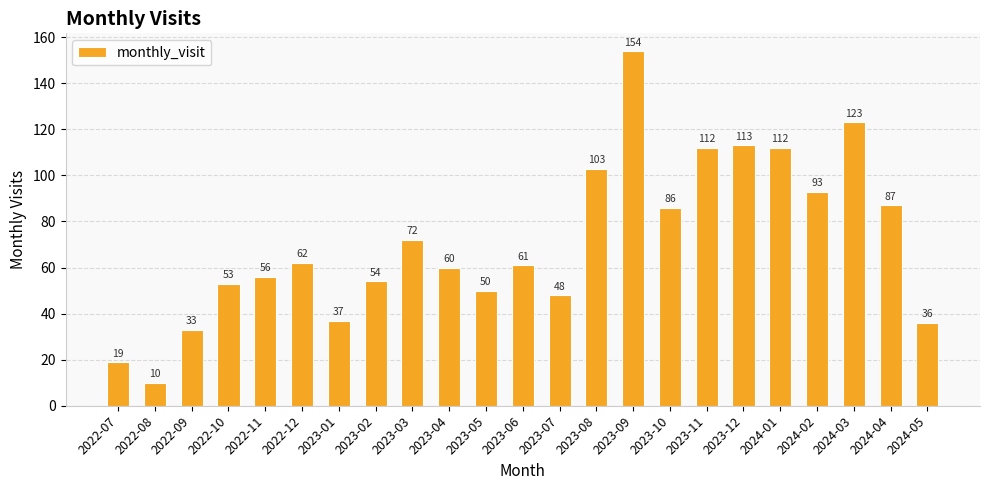

Does the chart contain stacked bars?

No